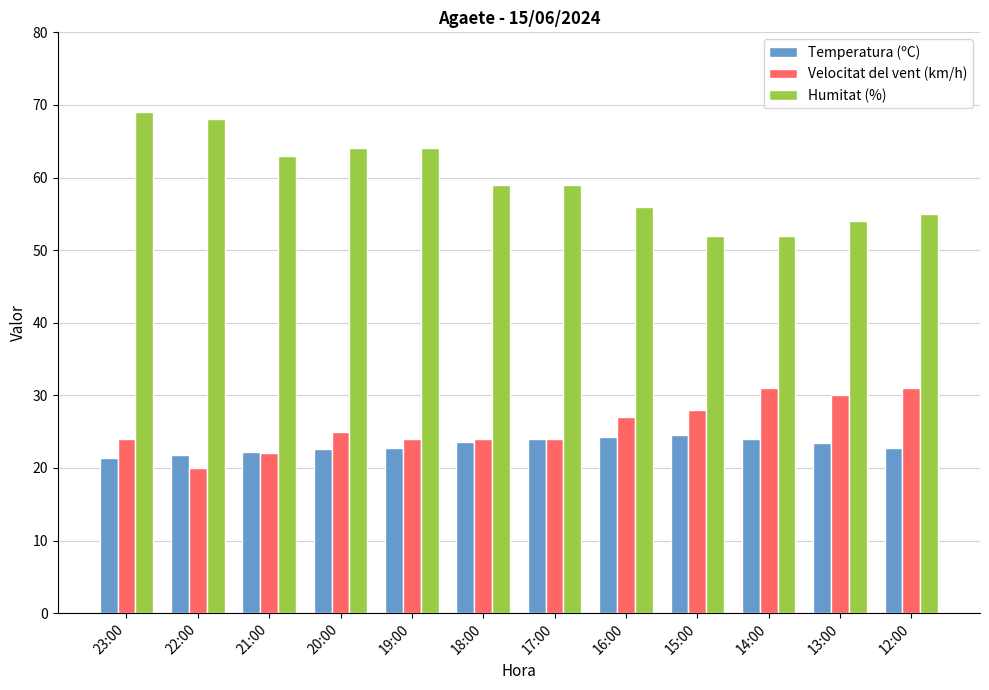

At which category is the sum across all series the highest?

23:00